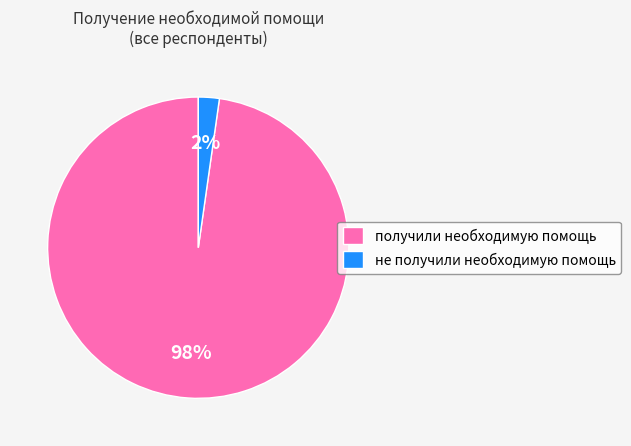

To the nearest percent, what is the combined percentage of получили необходимую помощь and не получили необходимую помощь?

100%